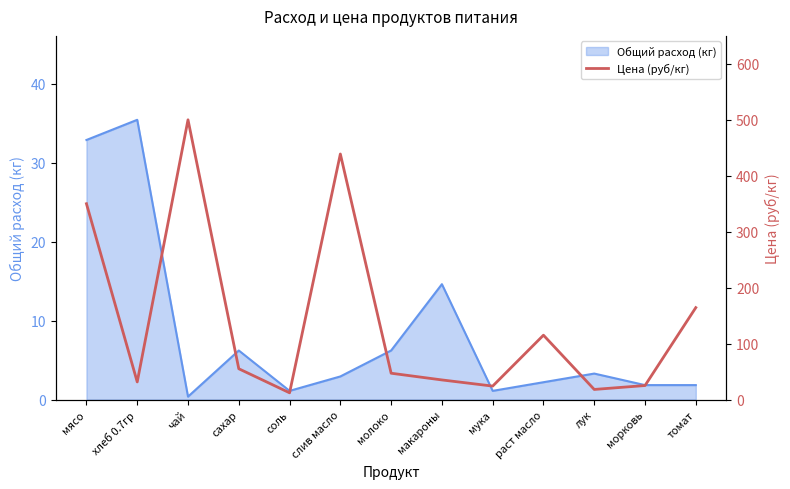

At which label does the data first exceed 47?

мясо